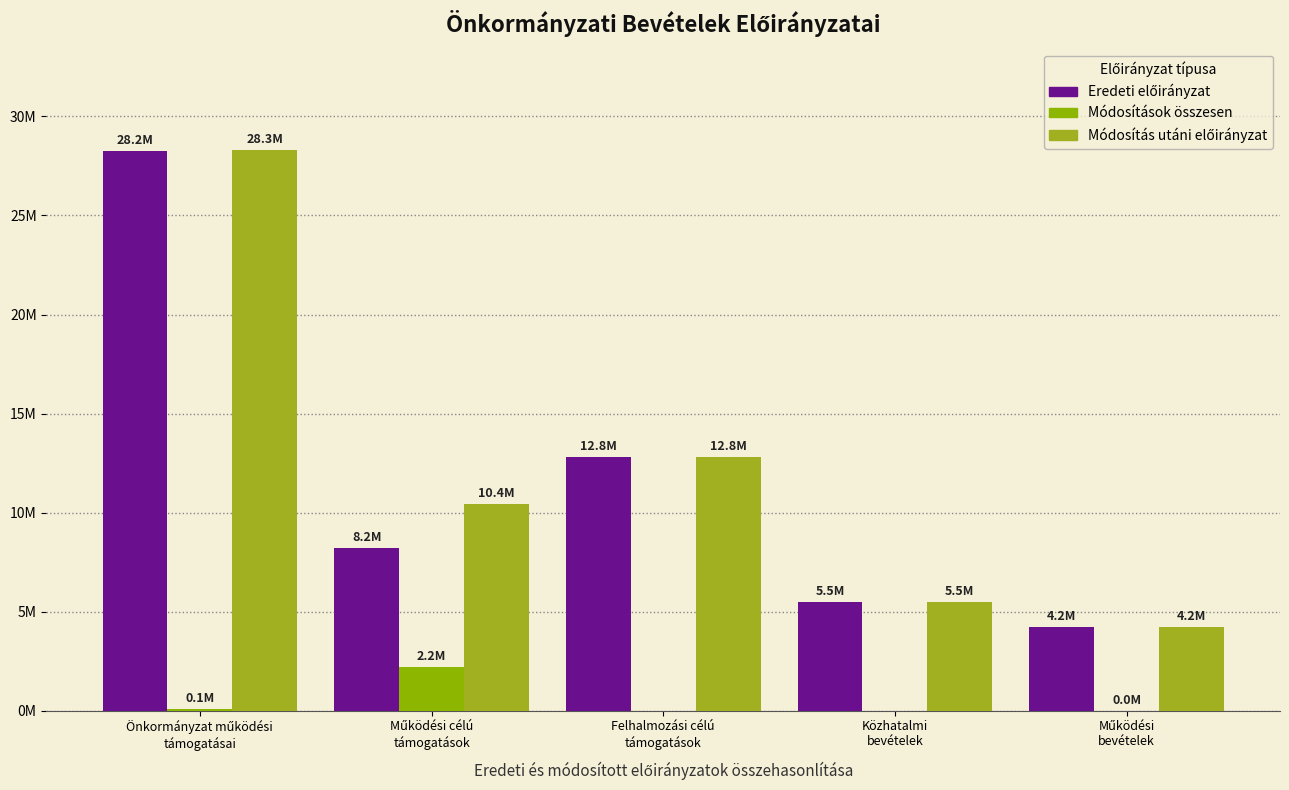

What is the sum of all Eredeti előirányzat values?

59002909